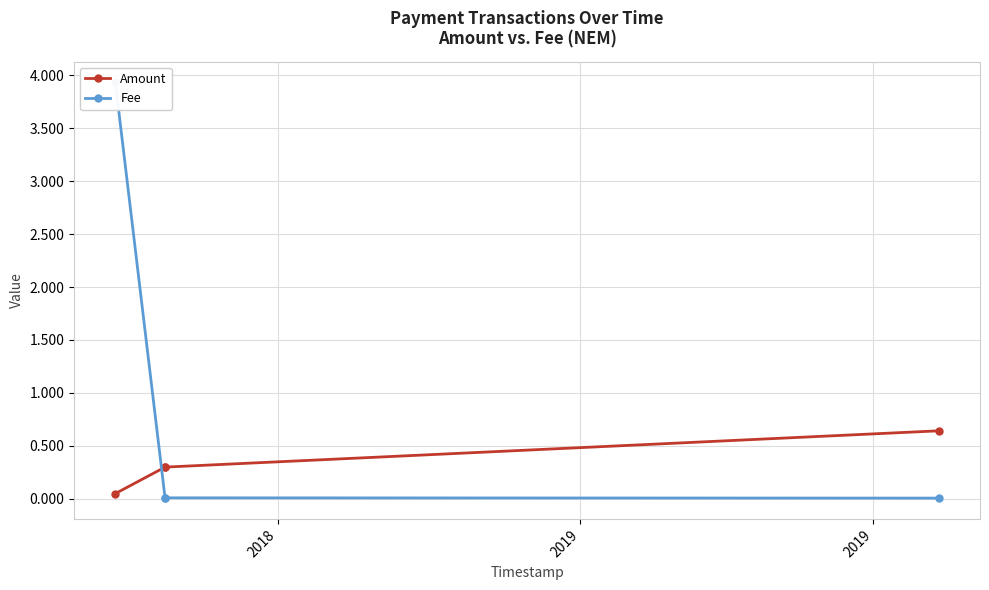

What is the value of the Amount point at the 2nd from the left?

0.3